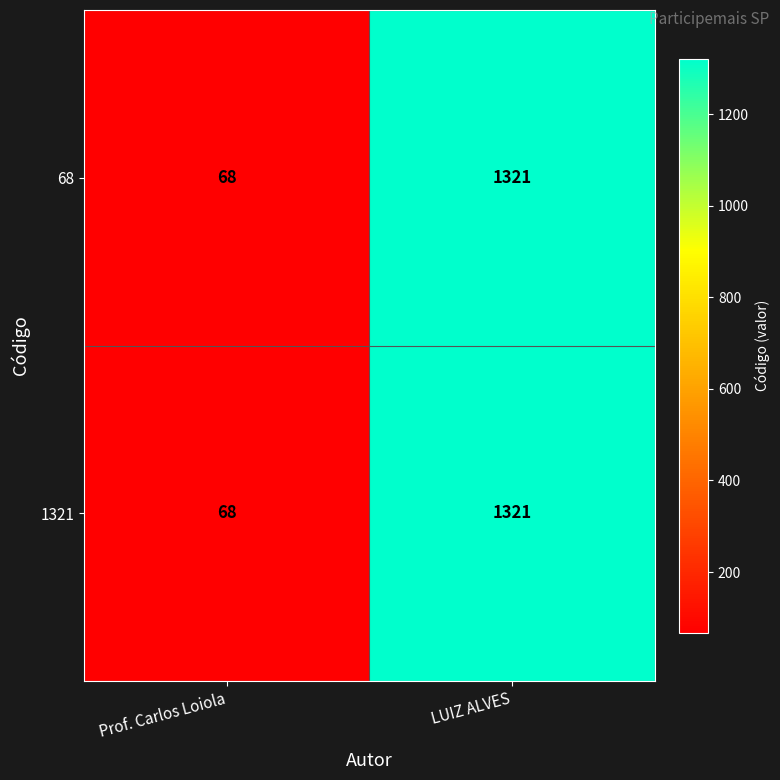

Is the value of 1321 at Prof. Carlos Loiola greater than the value of 68 at LUIZ ALVES?

No